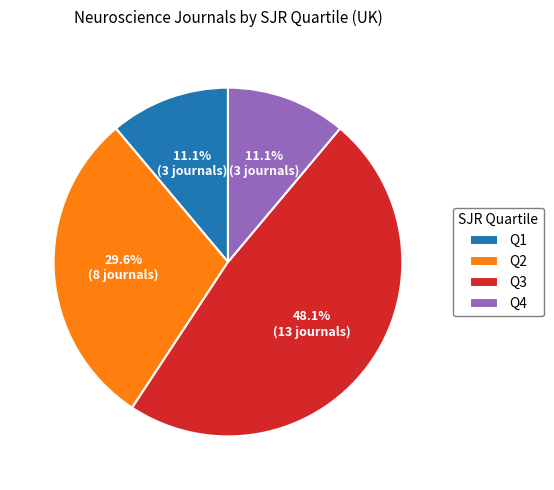

Do Q2 and Q3 together represent more than half of the pie?

Yes